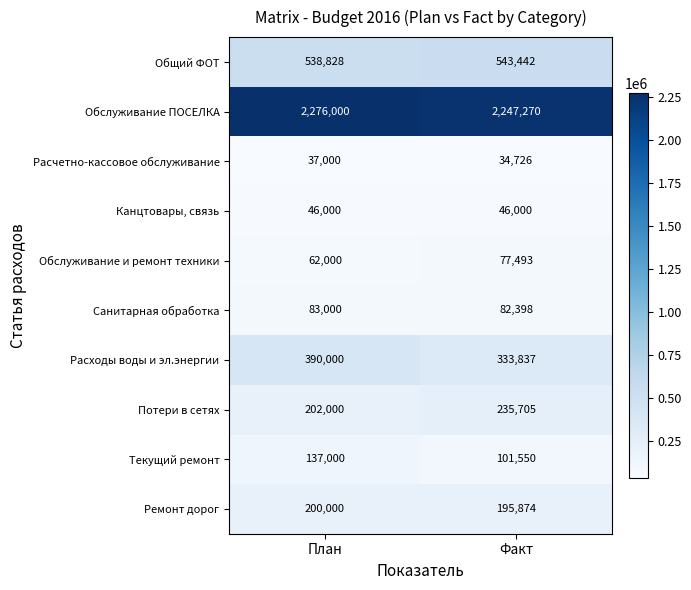

Reading left to right, extract all data points from this chart.

Общий ФОТ: План=538828	Факт=543442
Обслуживание ПОСЕЛКА: План=2276000	Факт=2247270
Расчетно-кассовое обслуживание: План=37000	Факт=34726
Канцтовары, связь: План=46000	Факт=46000
Обслуживание и ремонт техники: План=62000	Факт=77493
Санитарная обработка: План=83000	Факт=82398
Расходы воды и эл.энергии: План=390000	Факт=333837
Потери в сетях: План=202000	Факт=235705
Текущий ремонт: План=137000	Факт=101550
Ремонт дорог: План=200000	Факт=195874